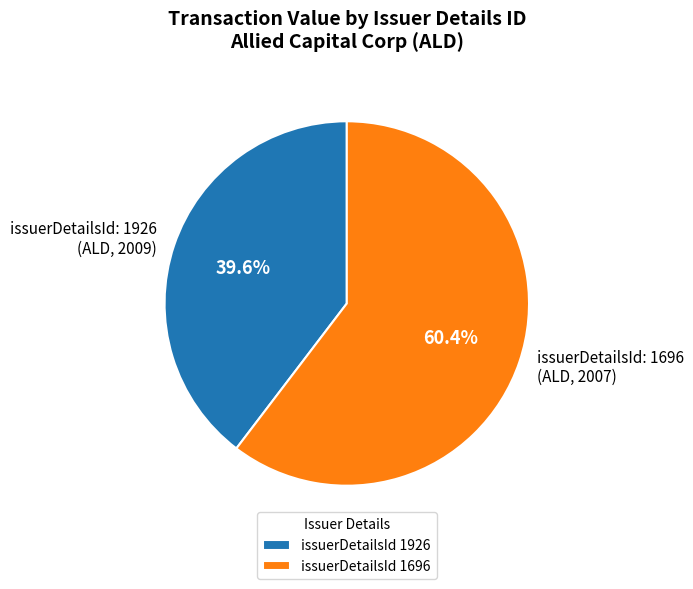

What is the ratio of the value at issuerDetailsId: 1926 (ALD, 2009) to the value at issuerDetailsId: 1696 (ALD, 2007)?

0.7